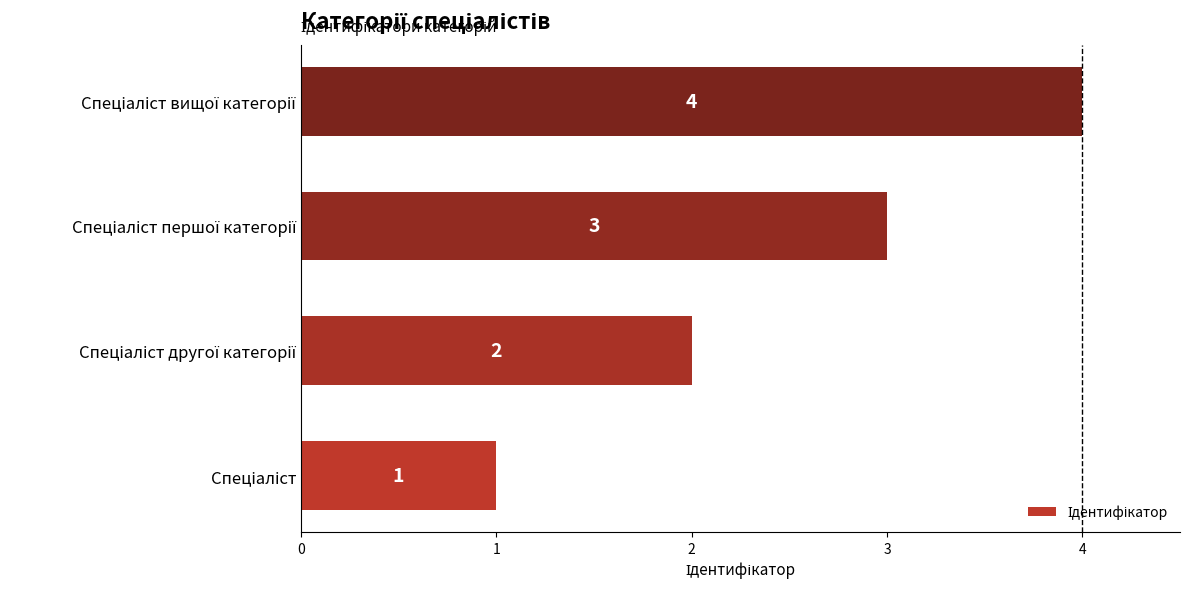

How many values are between 2 and 4?

3